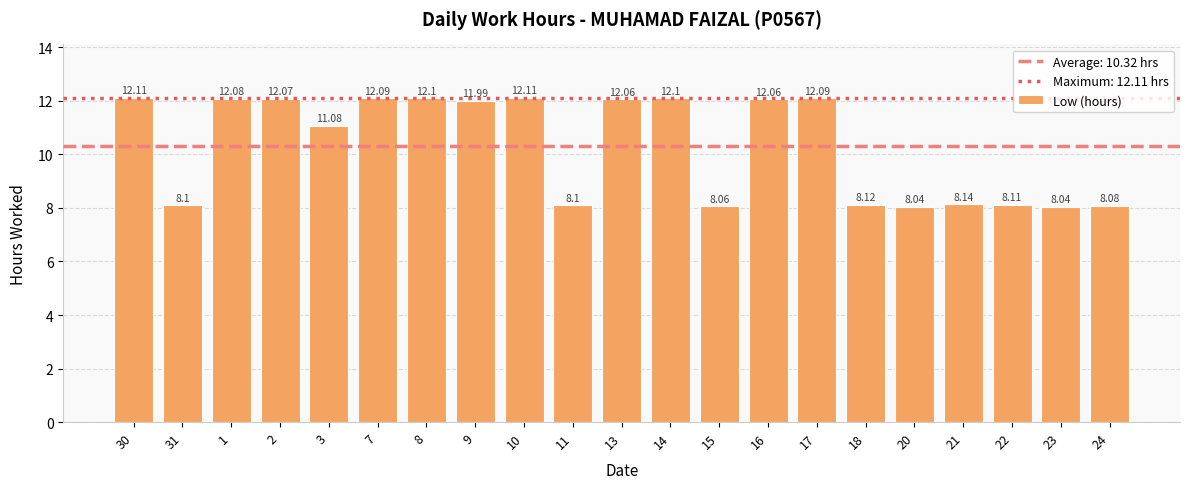

What is the change in value from 3 to 10?

+1.0